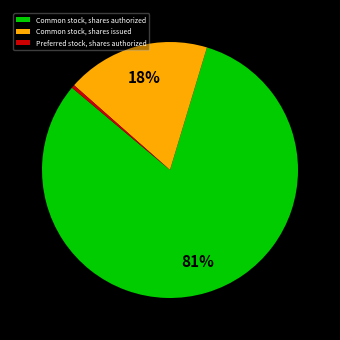

Which slice is the smallest?

Preferred stock, shares authorized